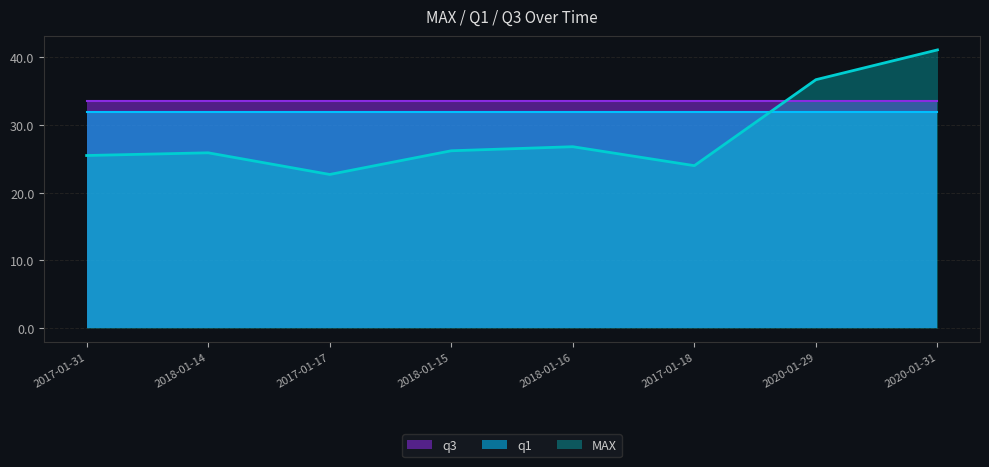

At how many categories does at least one series exceed 29?

8